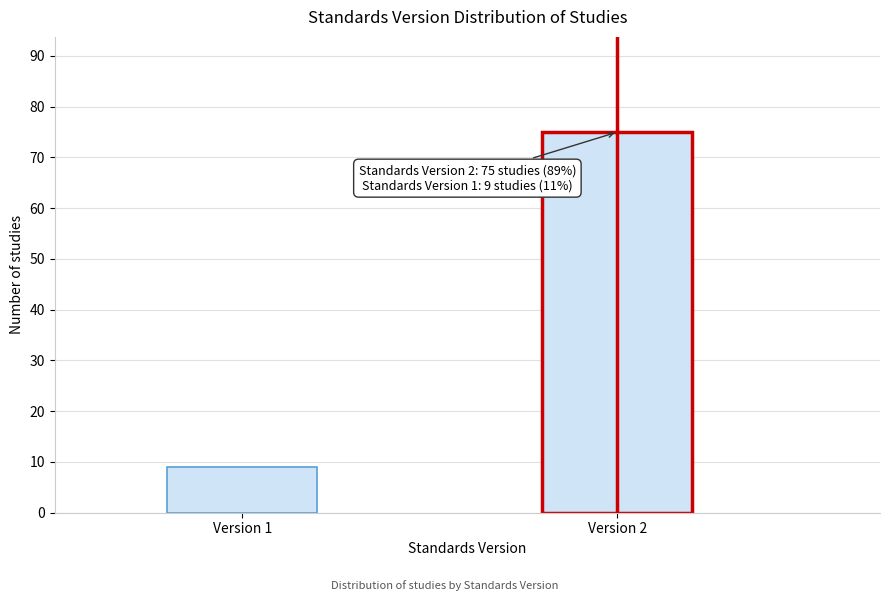

Reading left to right, transcribe all the data shown in this chart.

Version 1=9	Version 2=75